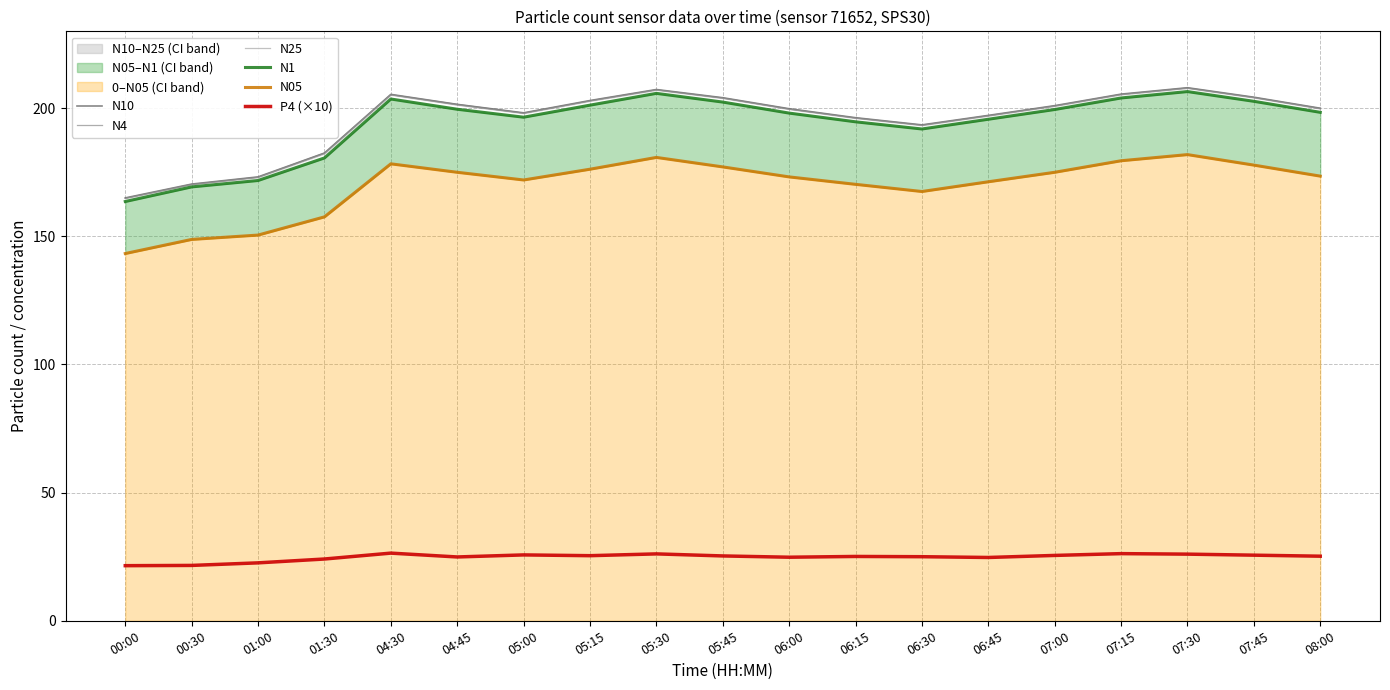

True or false: N4 and N1 intersect in this chart.

False